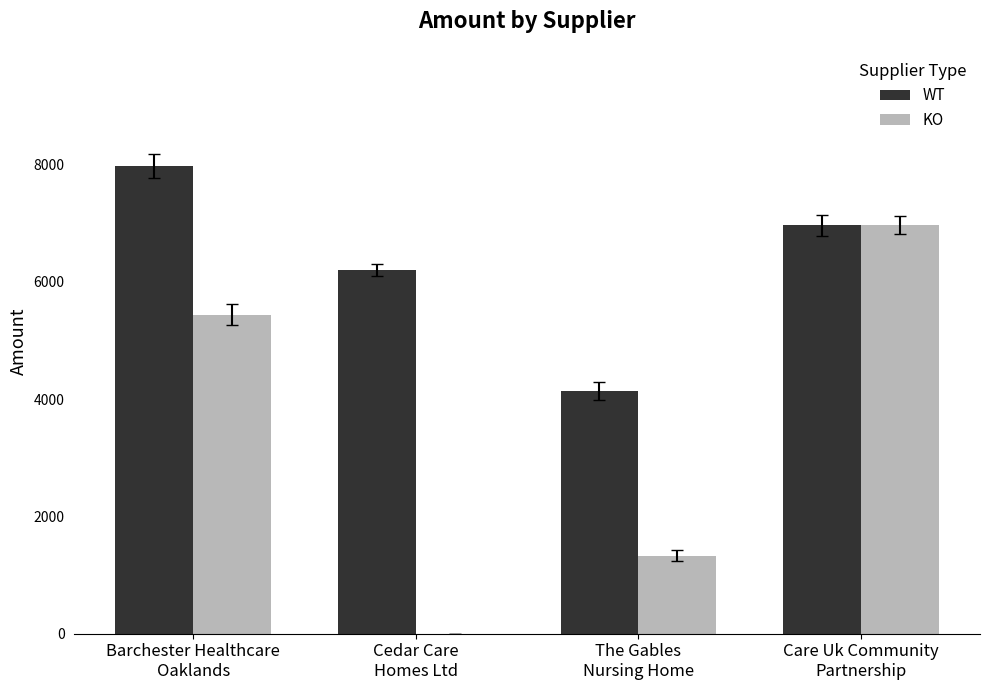

How many data points does each series have?

4